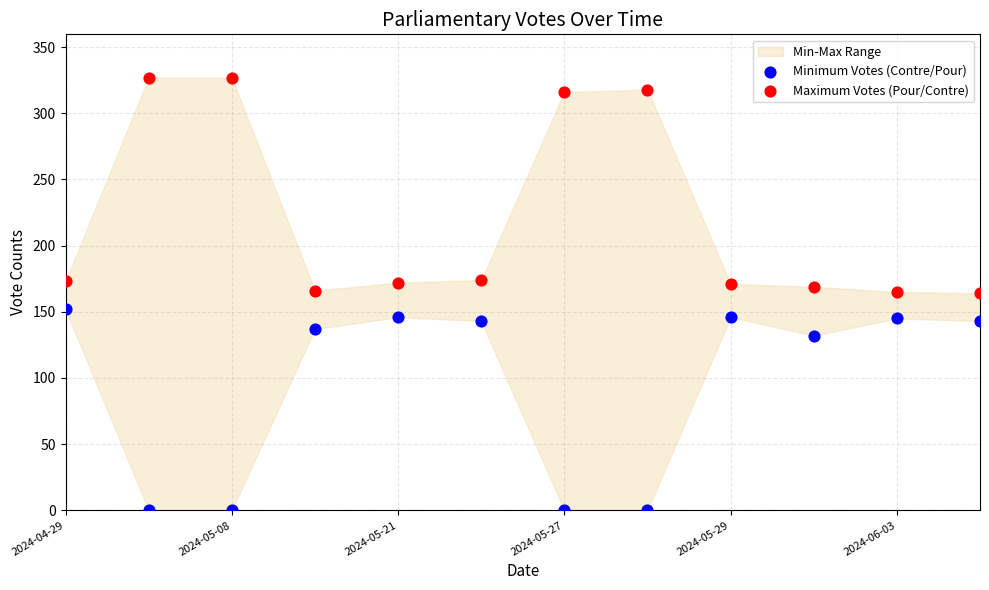

Which series contains the highest Y value?

Maximum Votes (Pour/Contre)